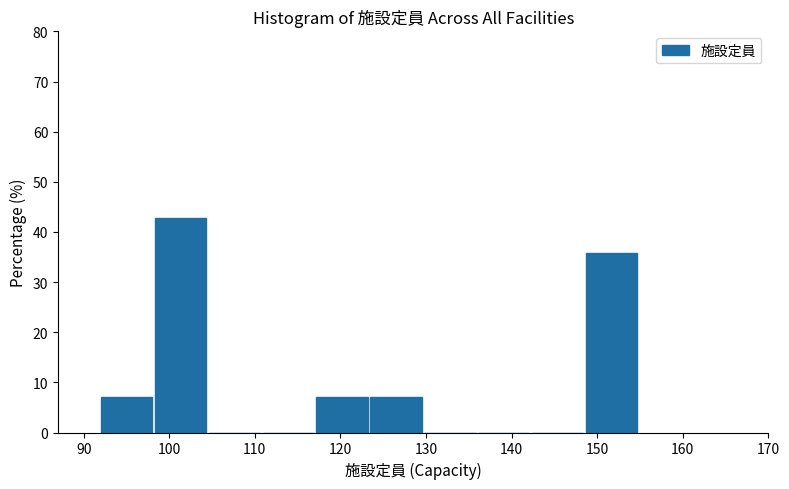

Over which range of the x-axis is the bar tallest?

98.3 to 104.6